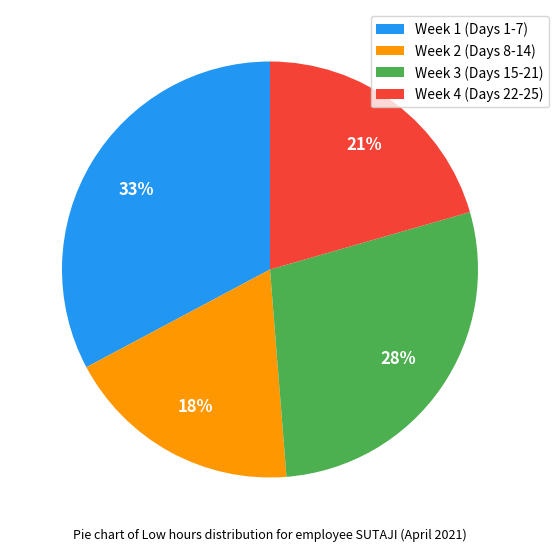

Rank the categories by value from highest to lowest.

Week 1 (Days 1-7), Week 3 (Days 15-21), Week 4 (Days 22-25), Week 2 (Days 8-14)